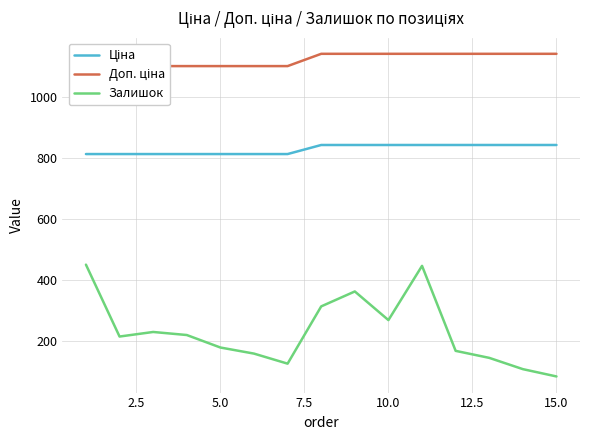

At how many categories does at least one series exceed 919?

15